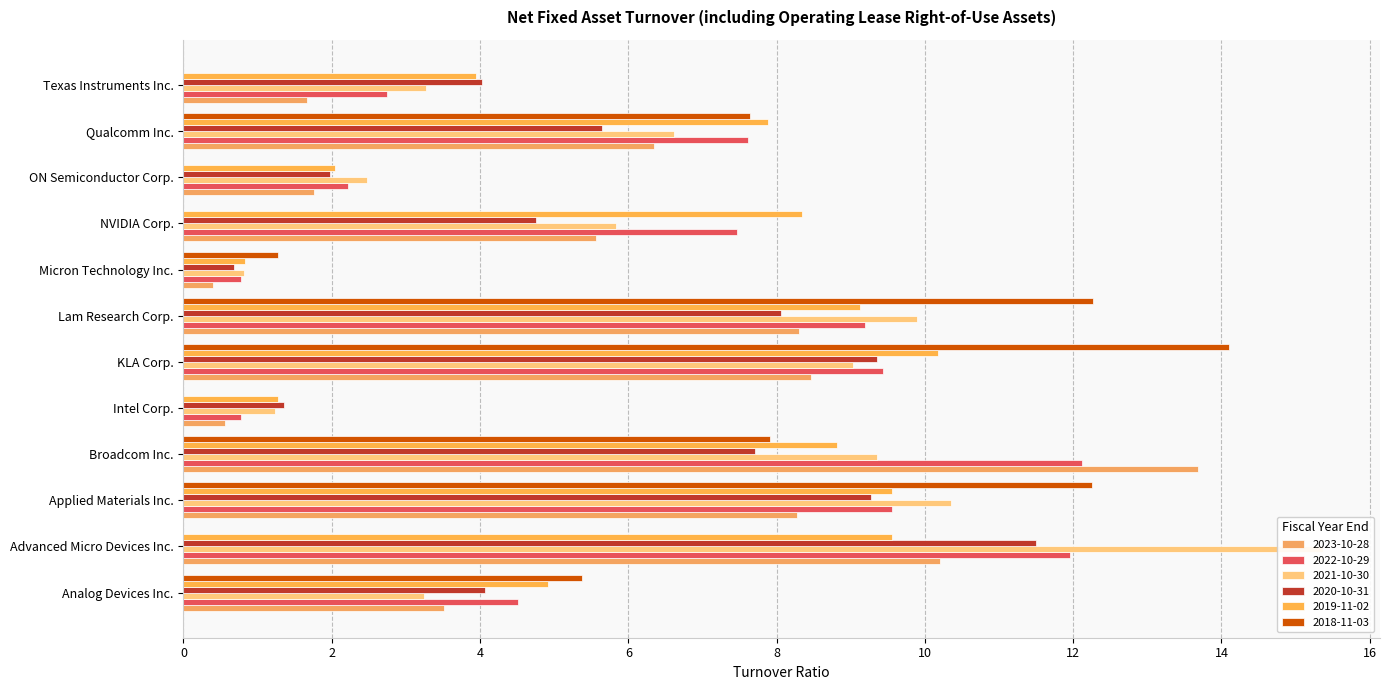

The value of 2022-10-29 at NVIDIA Corp. is 7.5. True or false?

True